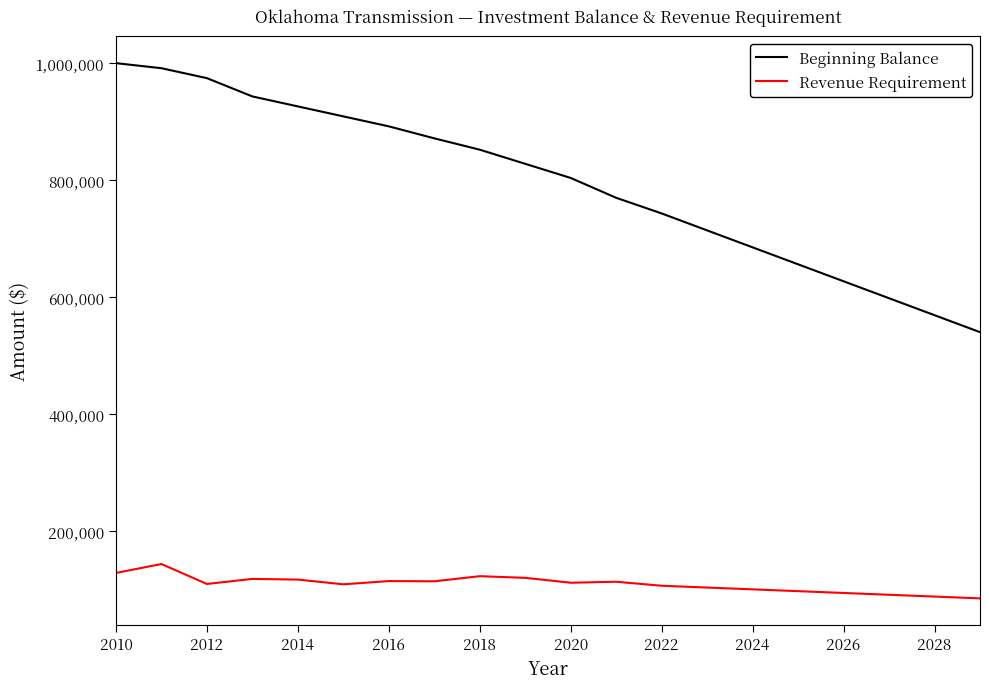

What is the difference between the maximum and minimum values in the Beginning Balance series?

459906.9